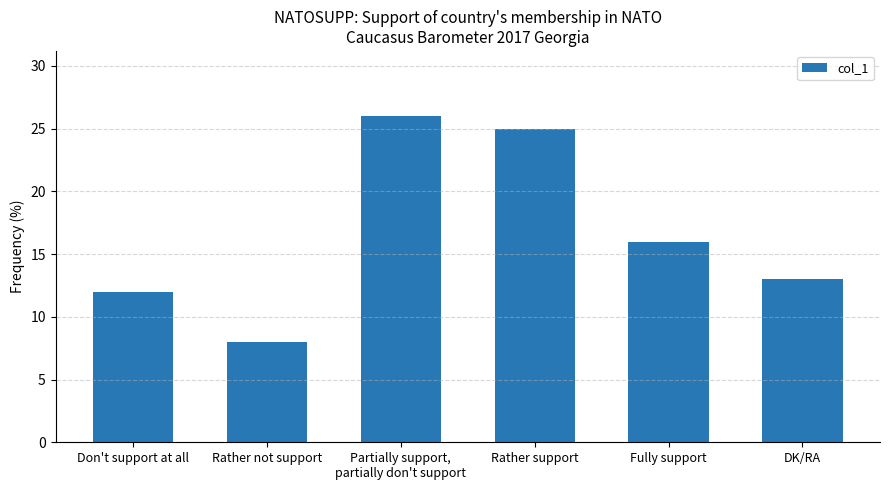

The value at Rather support is 25. True or false?

True